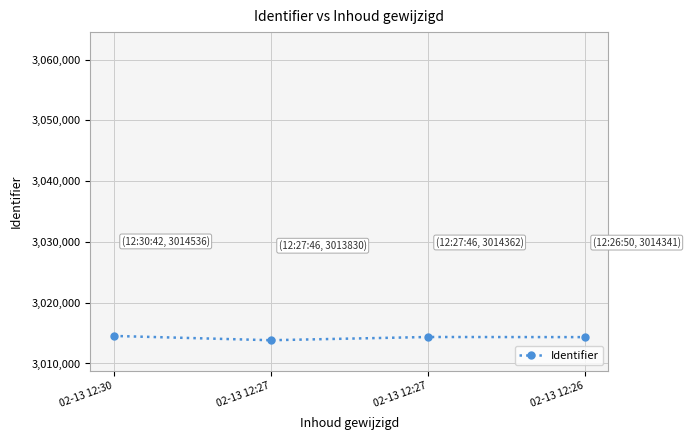

What is the change in value from 02-13 12:30 to 02-13 12:26?

-195